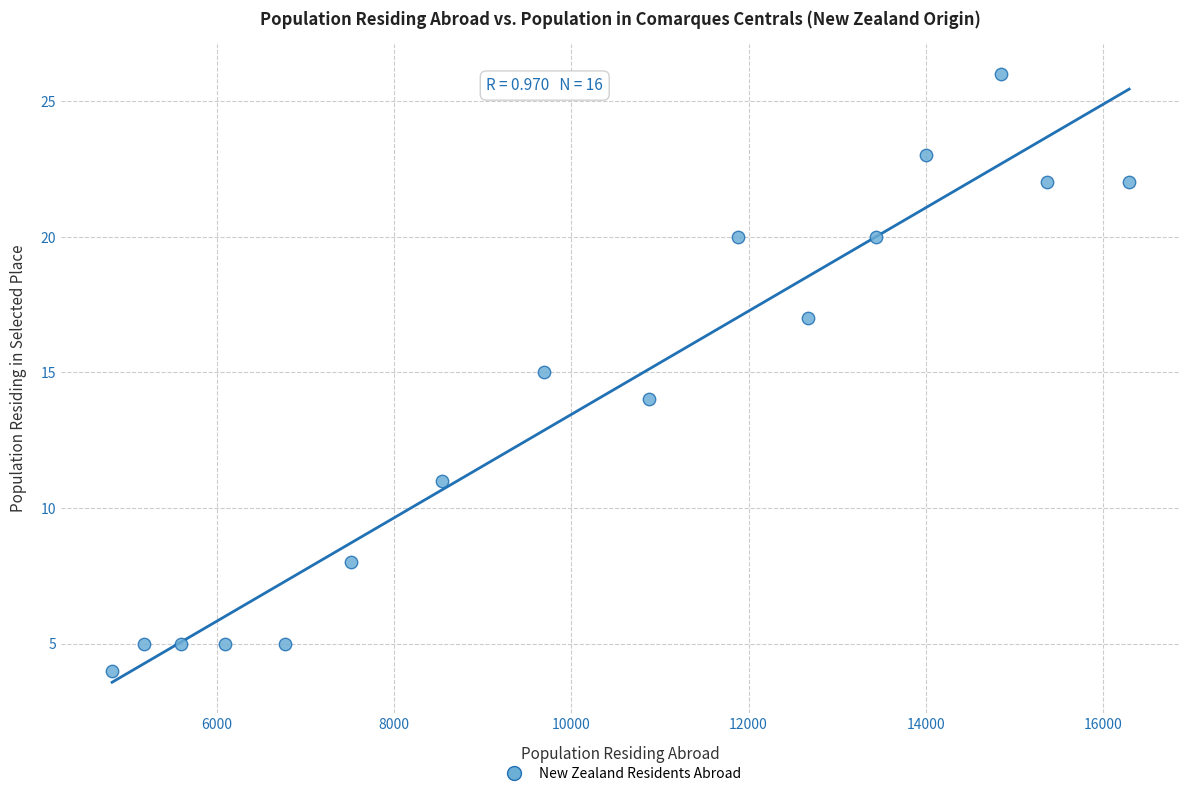

What is the range of X values (max minus min)?

11474